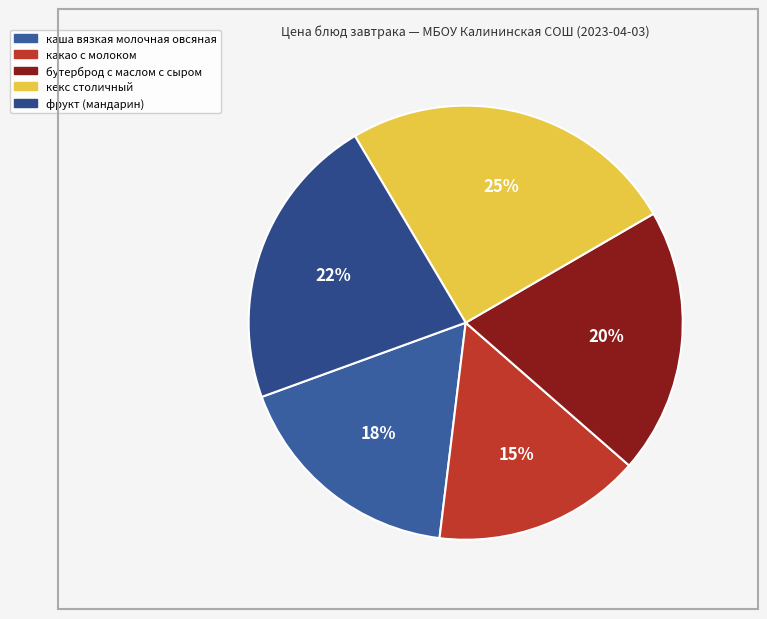

To the nearest percent, what is the average slice percentage?

20%